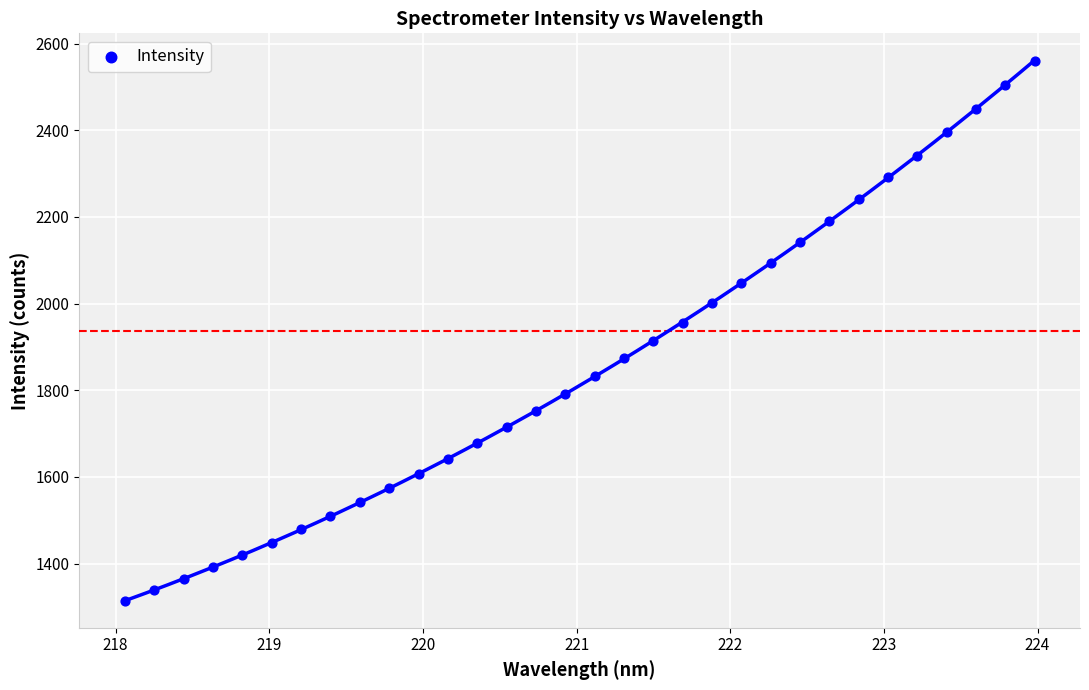

What is the range of Y values (max minus min)?

1246.6